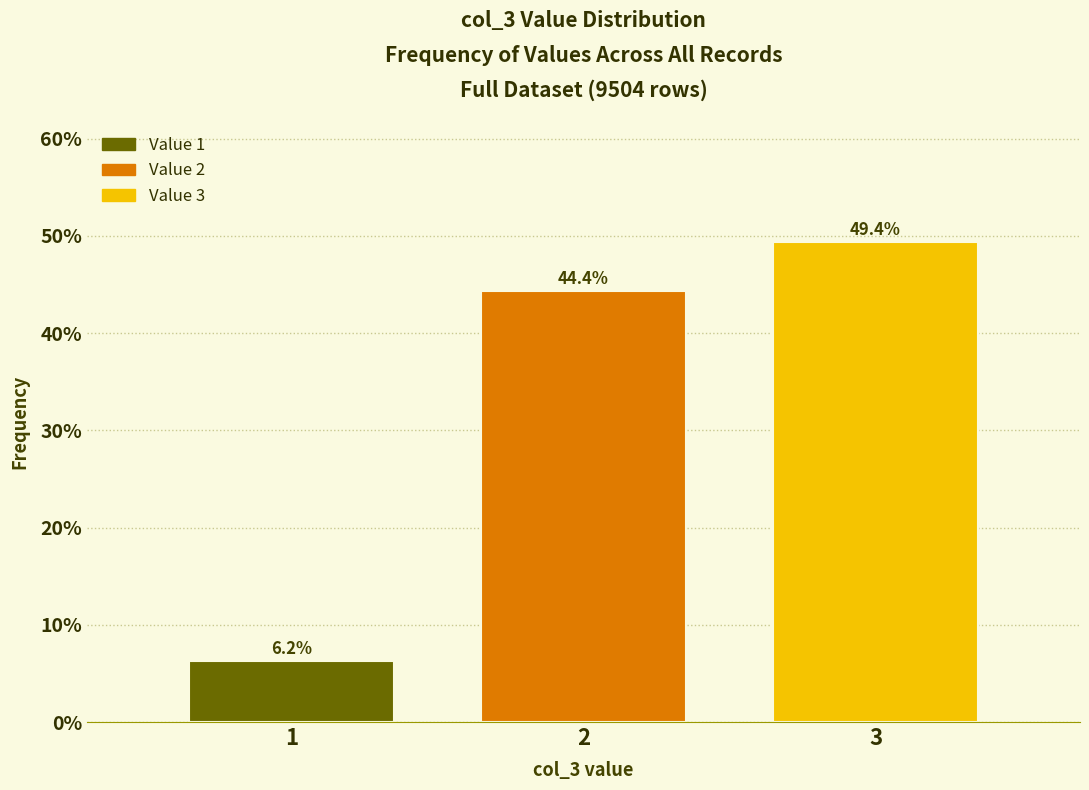

What is the value of the 3rd bar from the left?

49.4